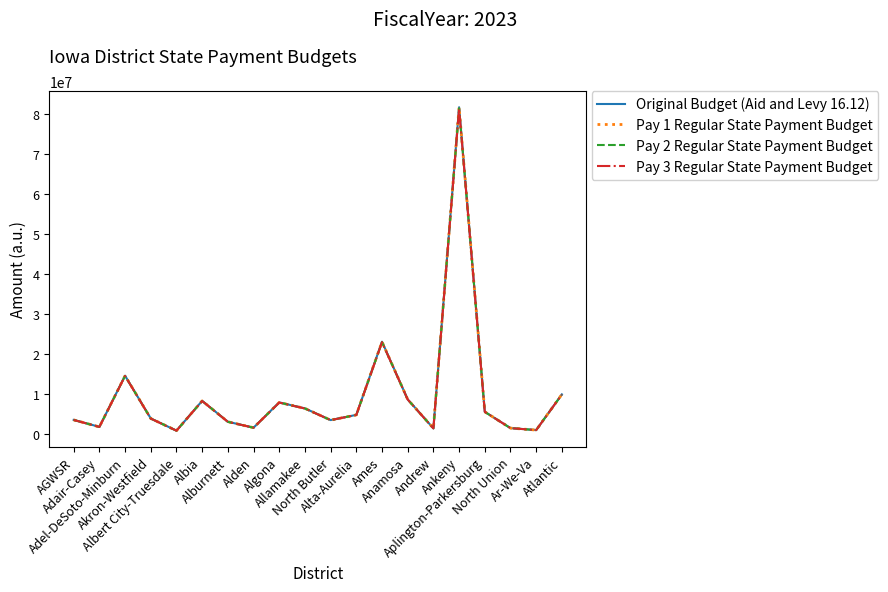

At which category is the sum across all series the highest?

Ankeny